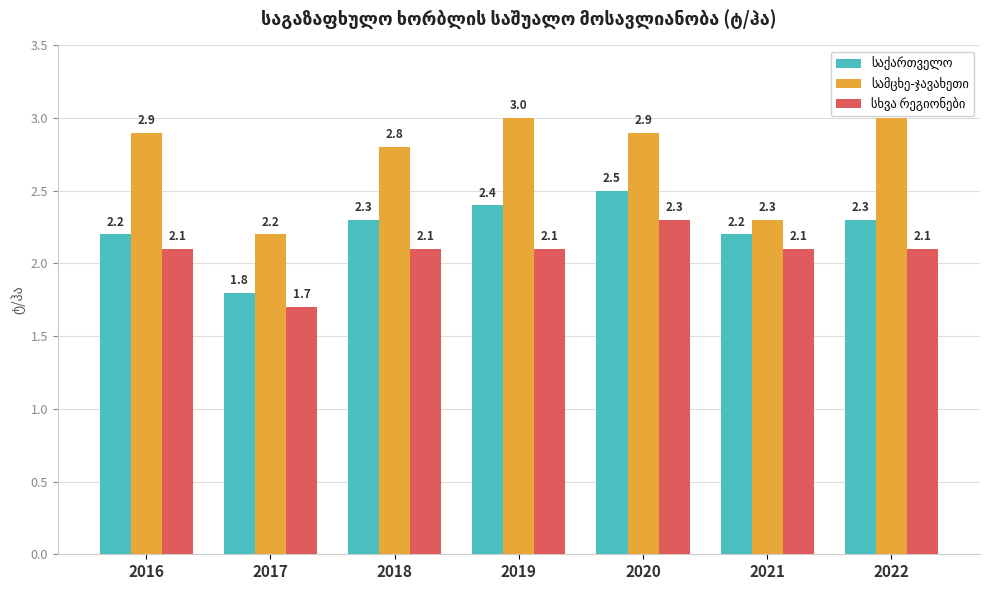

What is the spread (max minus min) of values at 2019?

0.9